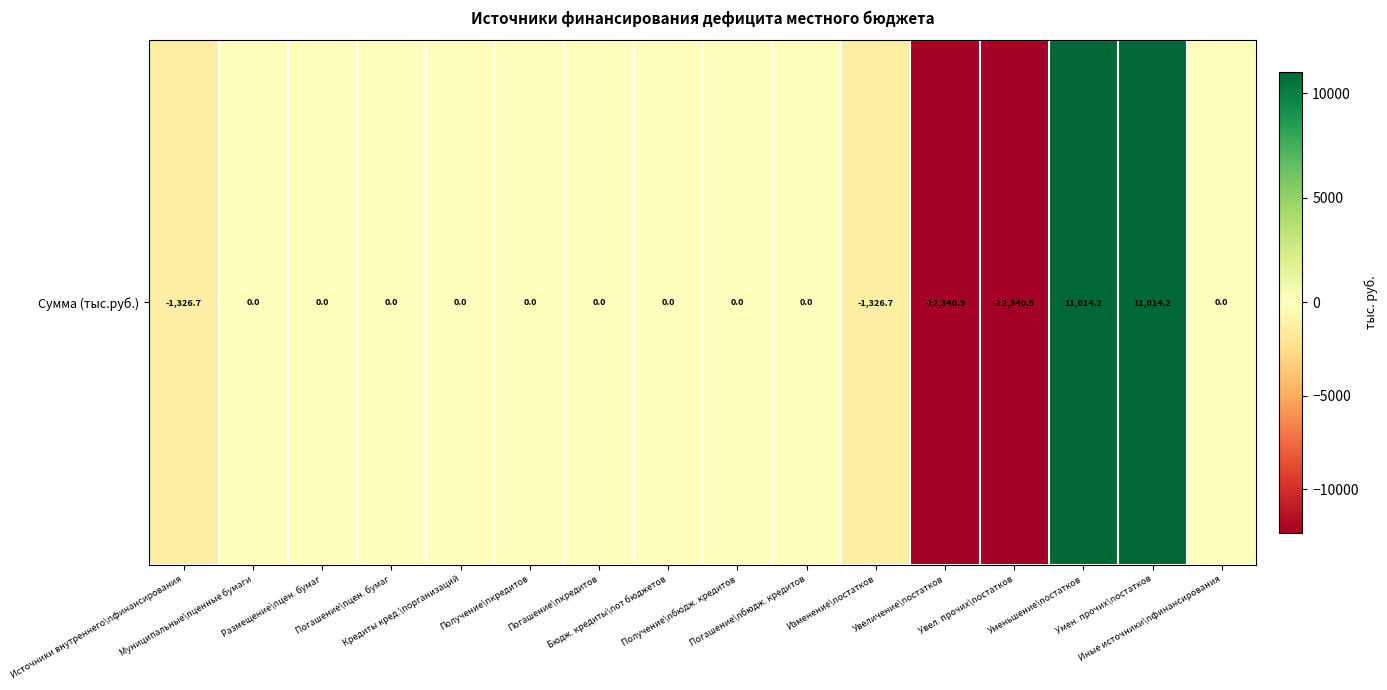

What is the minimum value shown in the chart?

-12340.9